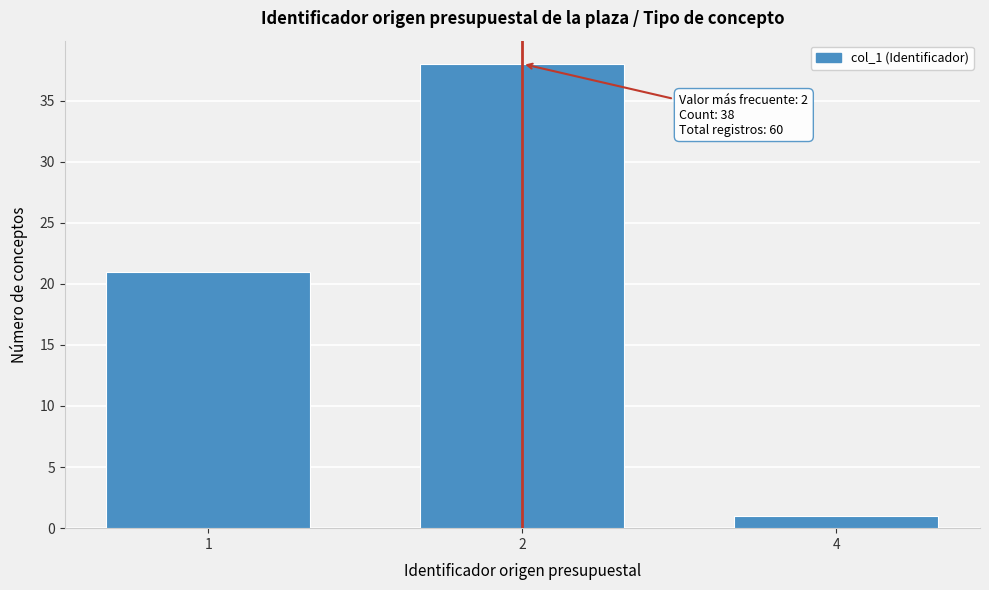

Reading left to right, list all the values displayed in this chart.

1=21	2=38	4=1